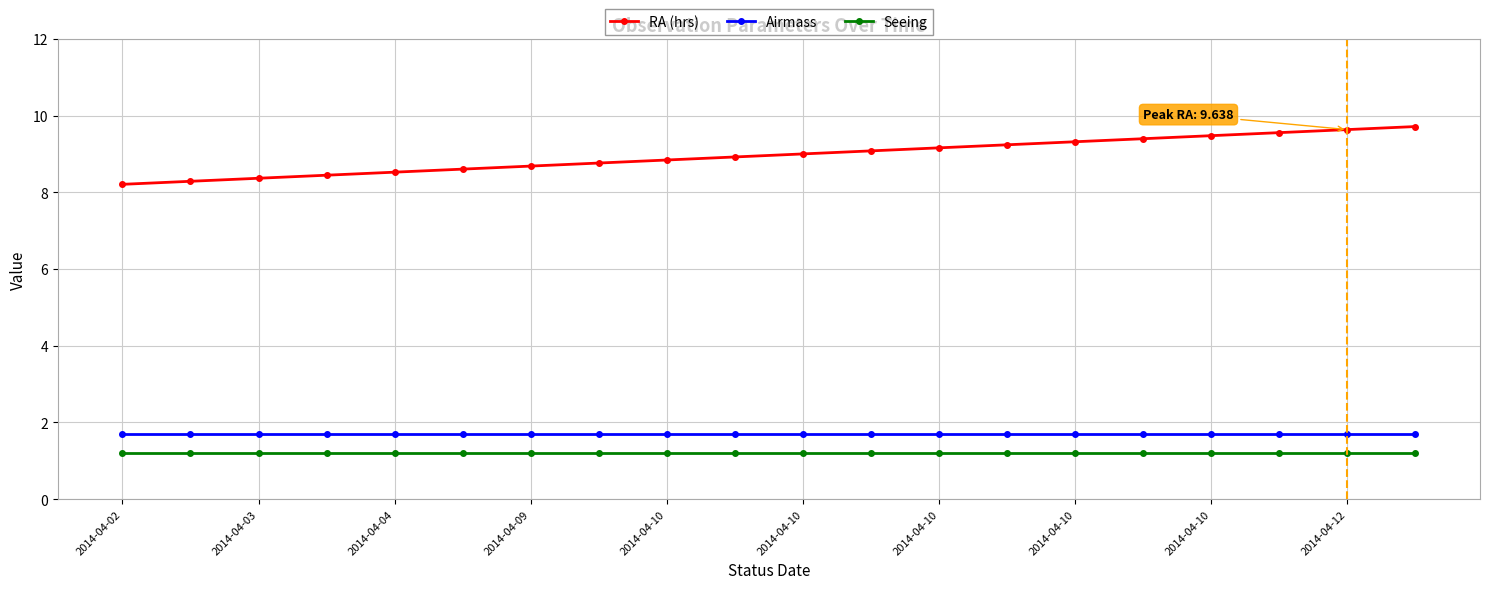

Which series has the widest spread of values?

RA (hrs)